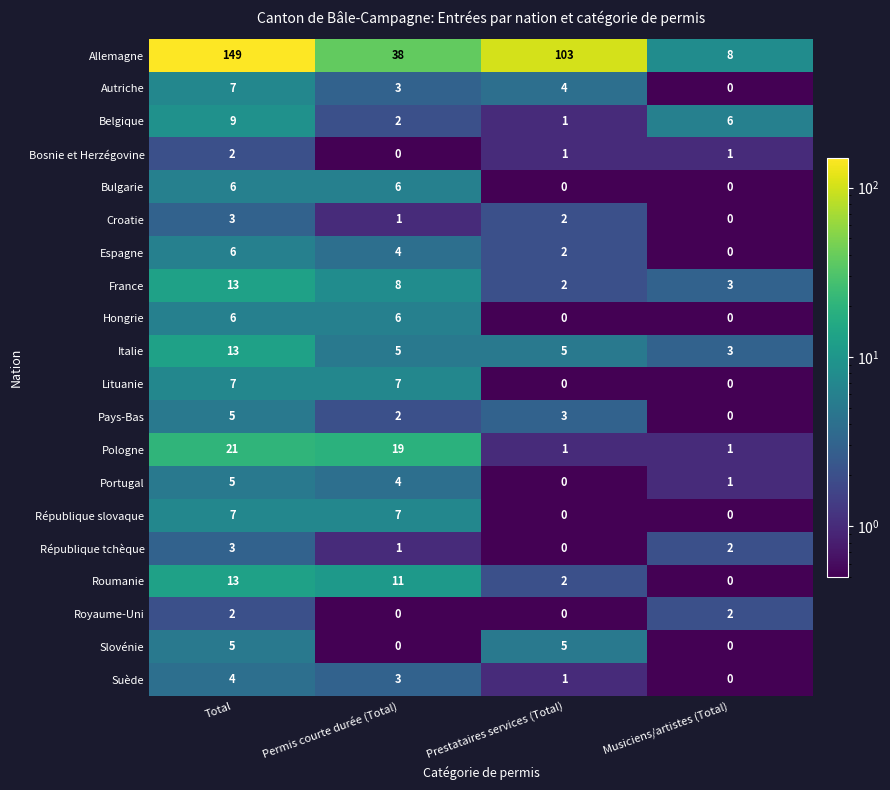

At how many categories does at least one series exceed 2?

4